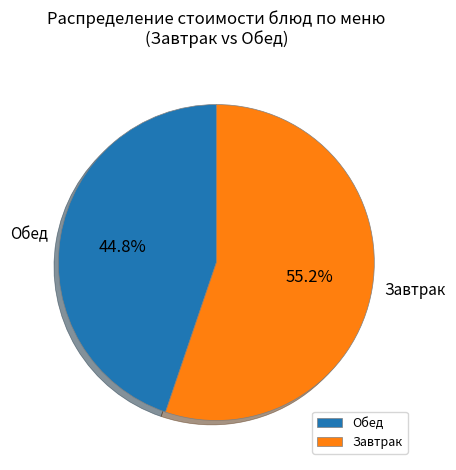

To the nearest percent, what is the difference between the largest and smallest slice percentages?

10%